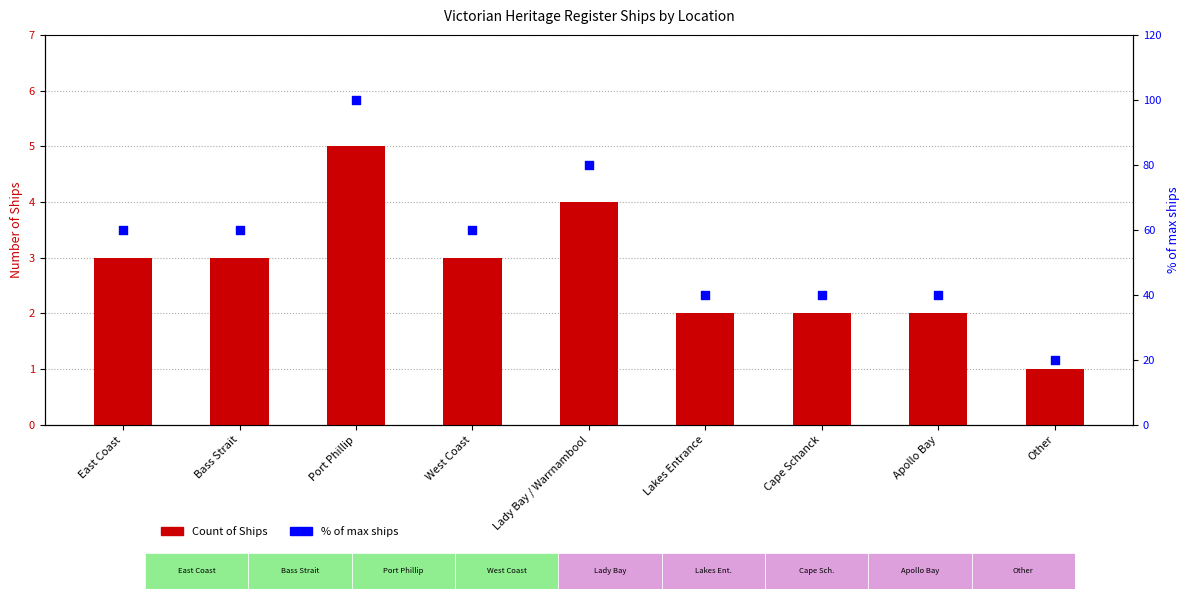

Which series has the largest Y range (max minus min)?

% of max ships